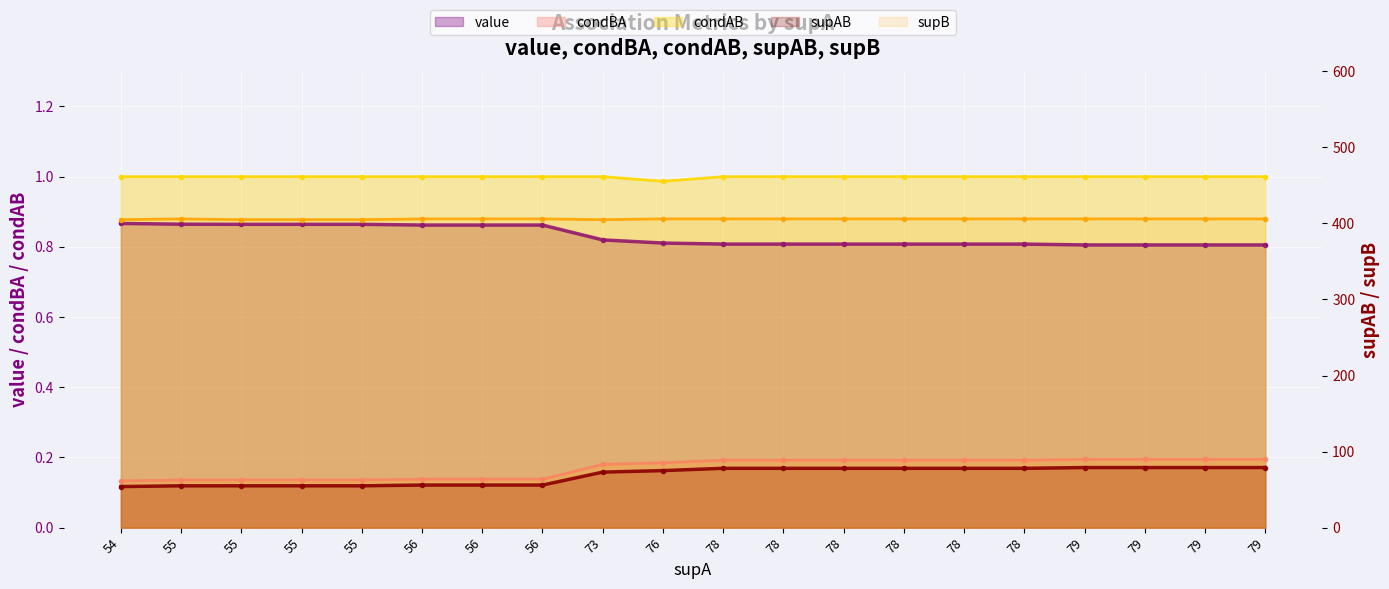

Which category has the lowest value in the condBA series?

54